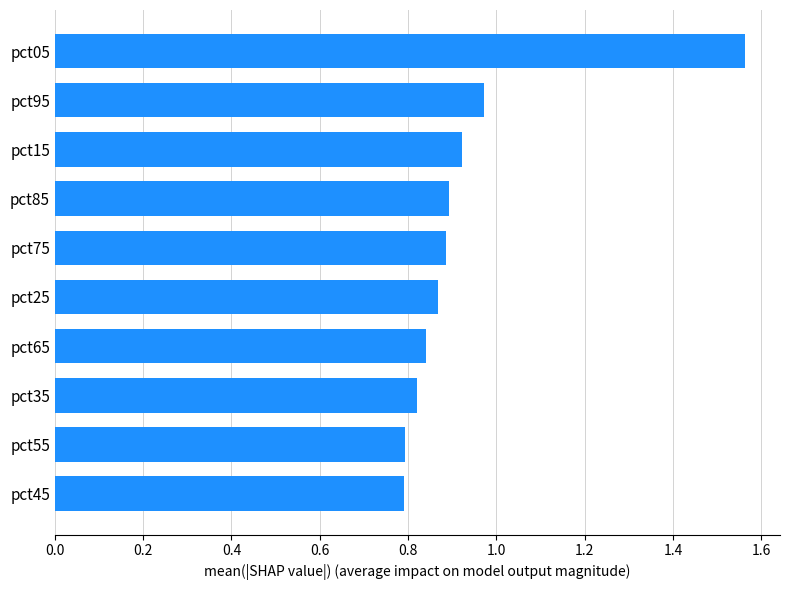

Which label corresponds to the largest value in the chart?

pct05